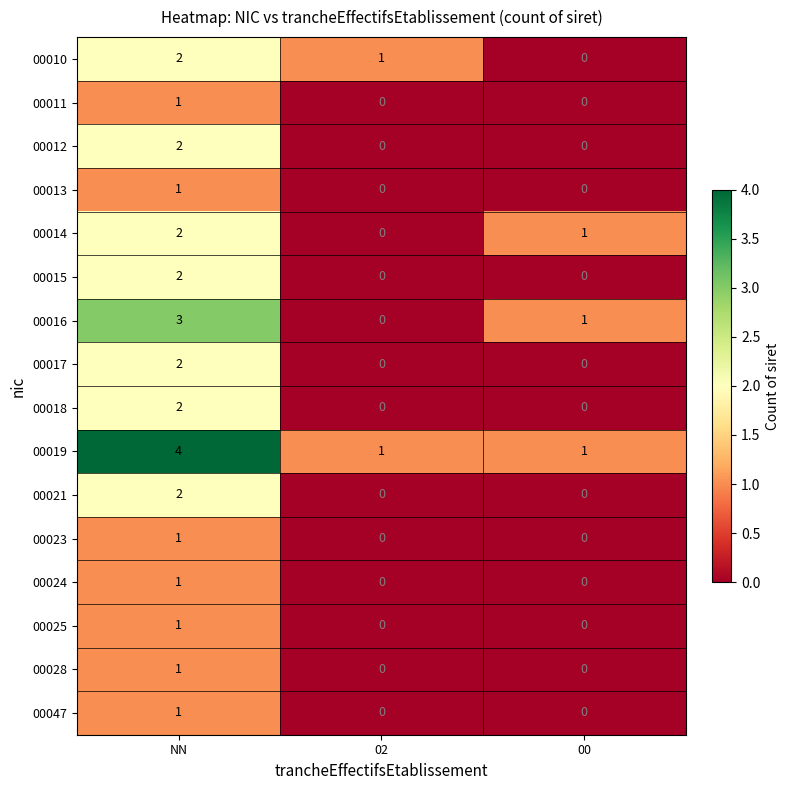

How many 00011 values are between 0 and 1?

3